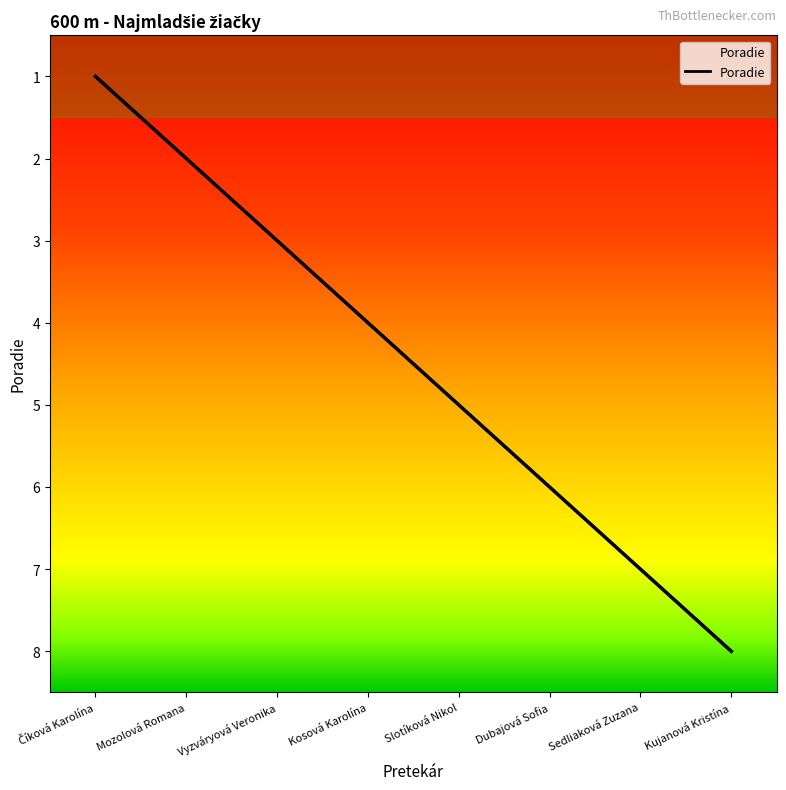

Between Slotíková Nikol and Sedliaková Zuzana, which is larger?

Sedliaková Zuzana